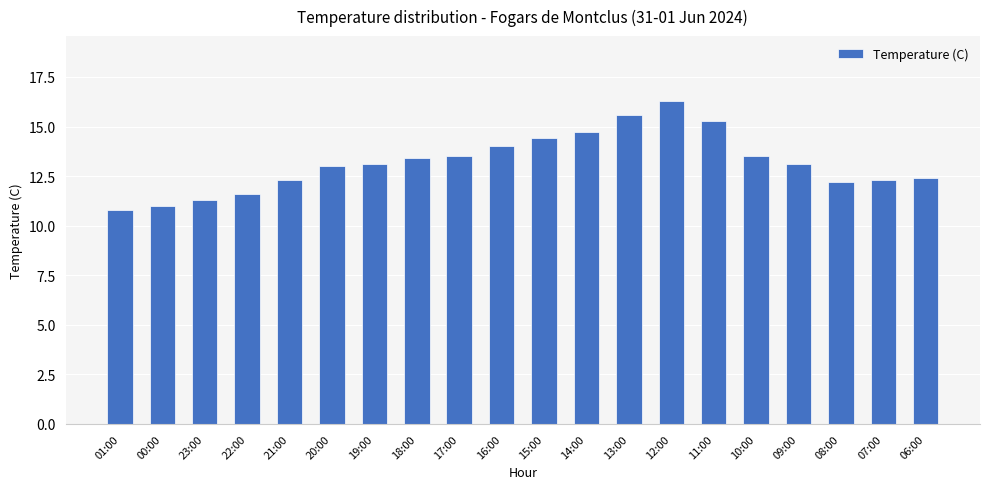

Which category has the lowest value across all series?

01:00